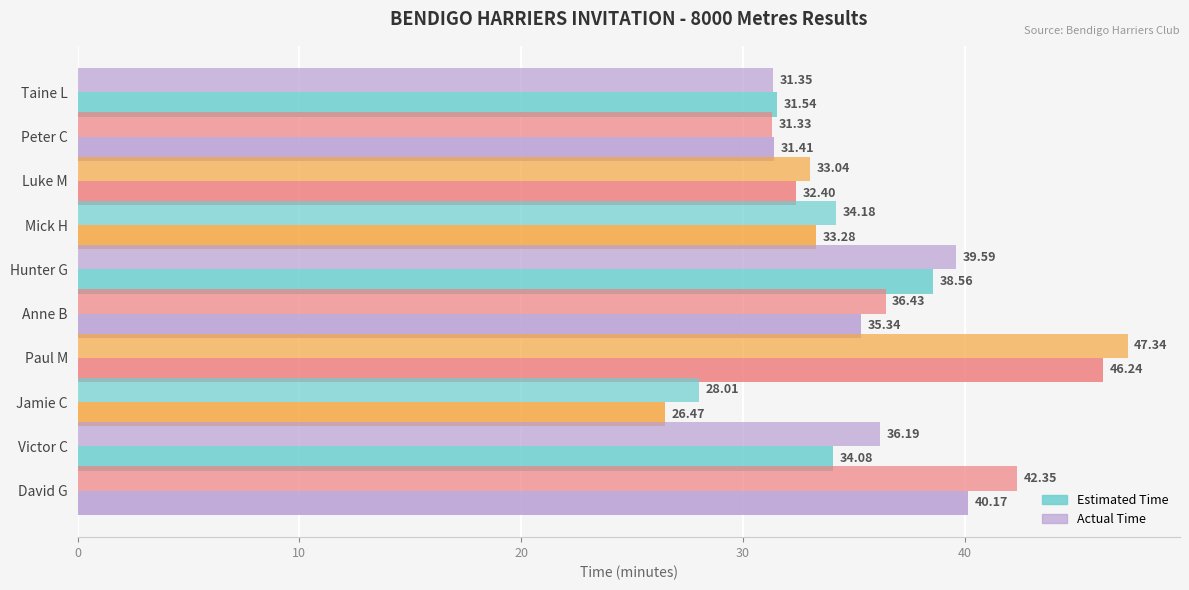

At which category is the sum across all series the highest?

Paul M